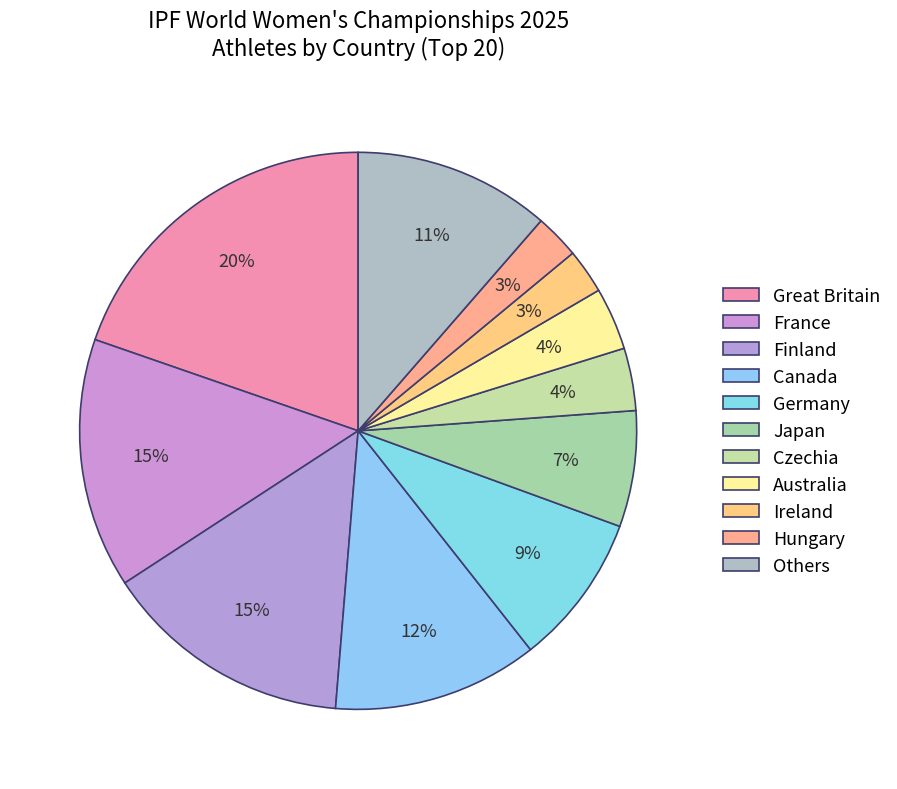

Count the number of slices in the pie.

11